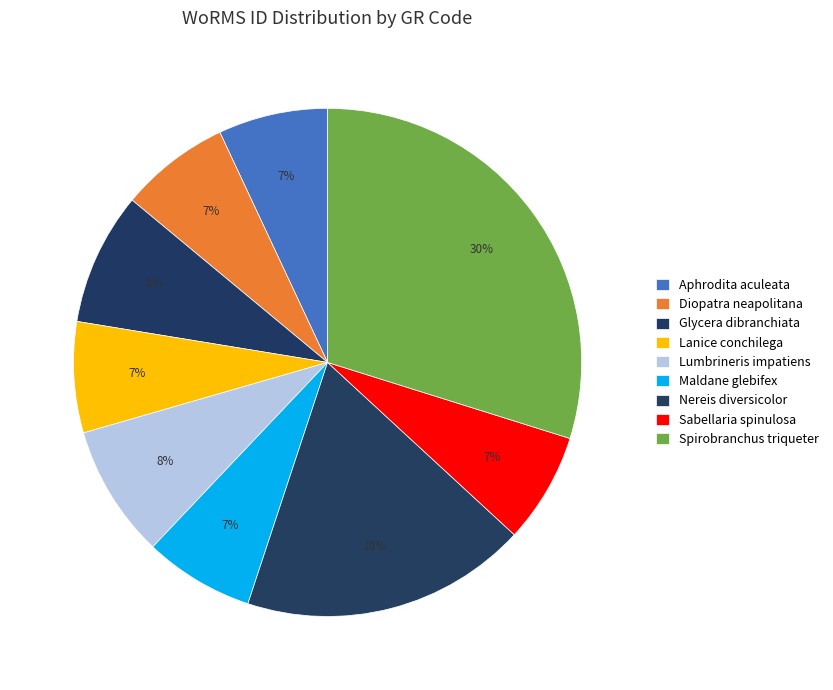

How many segments does this pie chart have?

9